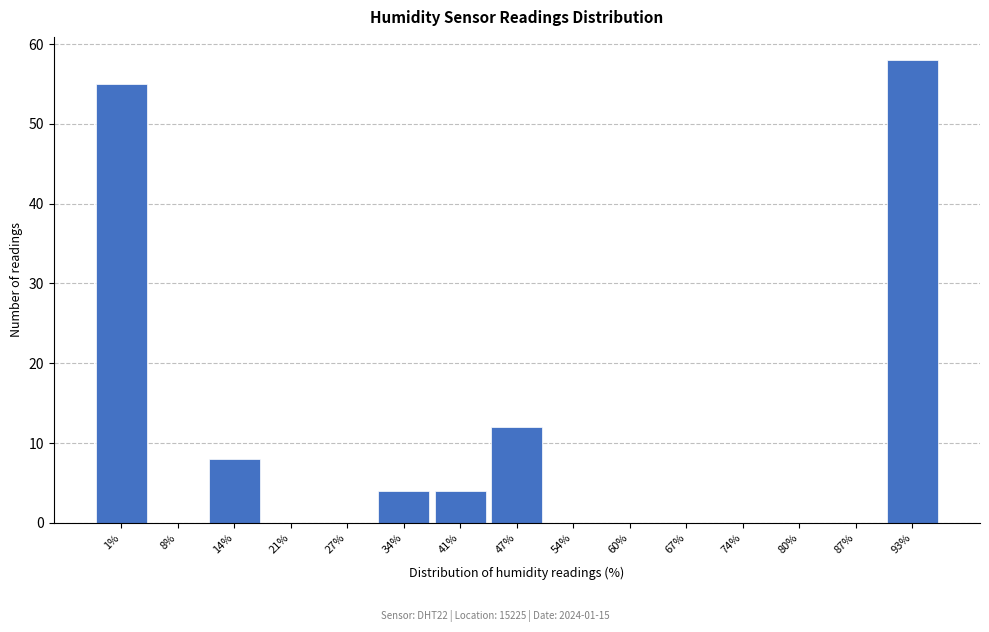

Reading right to left, what are all the values shown in this chart?

93%=58	87%=0	80%=0	74%=0	67%=0	60%=0	54%=0	47%=12	41%=4	34%=4	27%=0	21%=0	14%=8	8%=0	1%=55